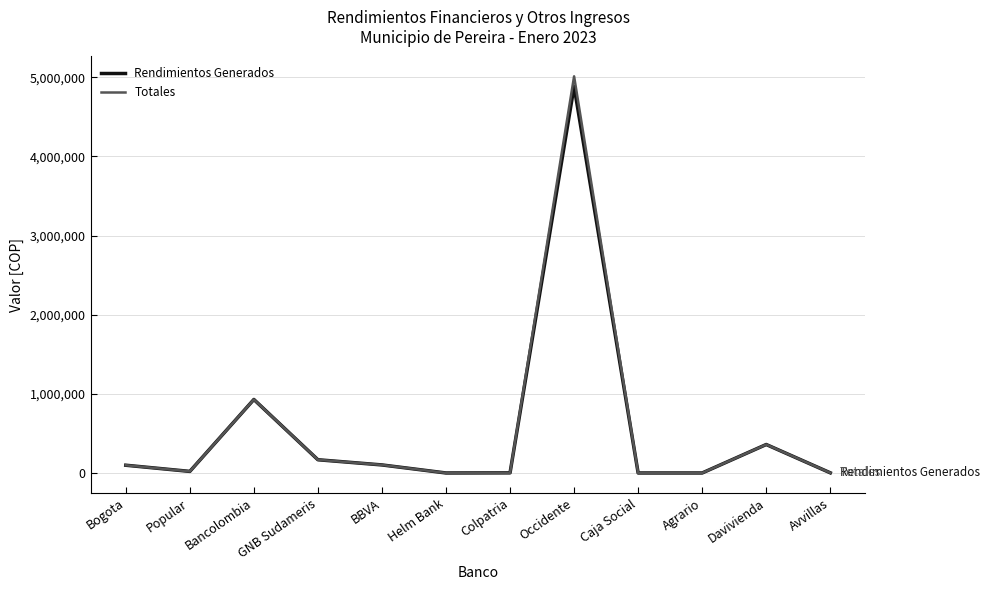

At how many categories does at least one series exceed 3925774?

1